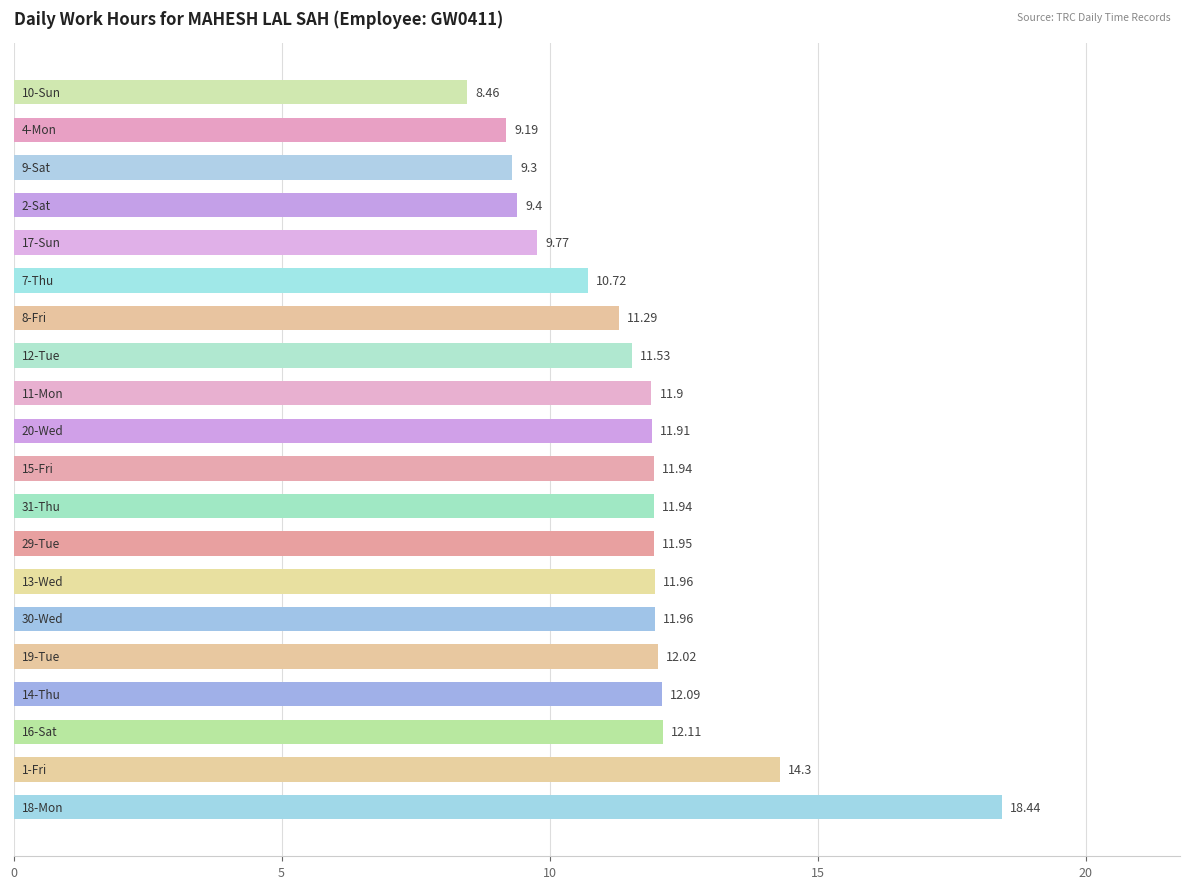

What is the minimum value shown in the chart?

8.5